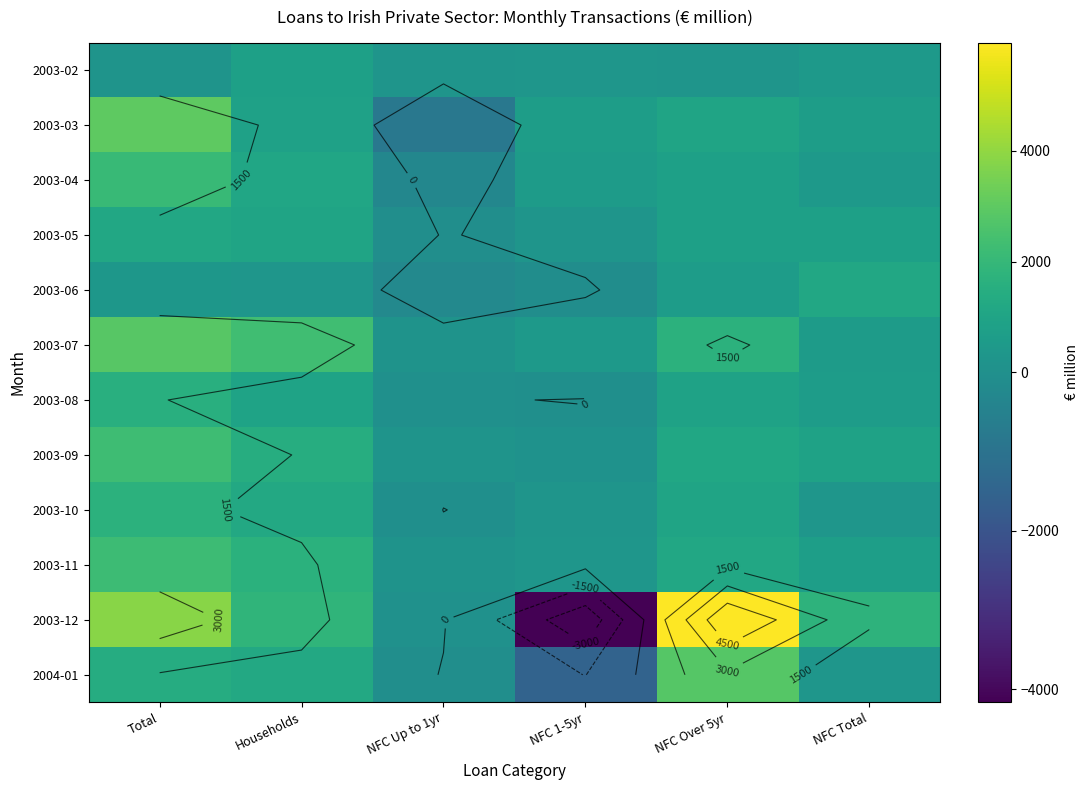

At which category is the sum across all series the highest?

Total